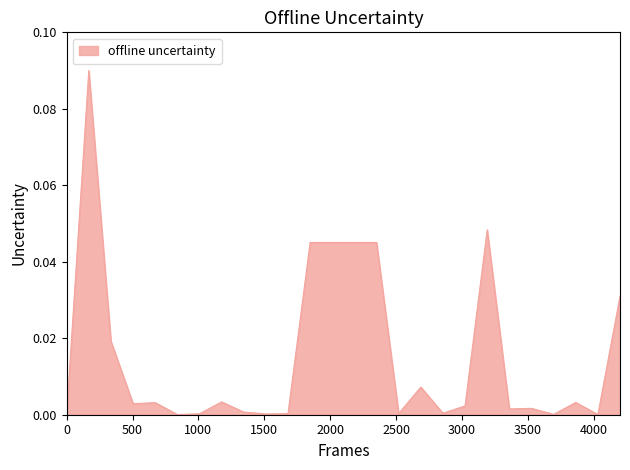

Reading left to right, what are all the values shown in this chart?

0.0	0.1	0.0	0.0	0.0	0.0	0.0	0.0	0.0	0.0	0.0	0.0	0.0	0.0	0.0	0.0	0.0	0.0	0.0	0.0	0.0	0.0	0.0	0.0	0.0	0.0